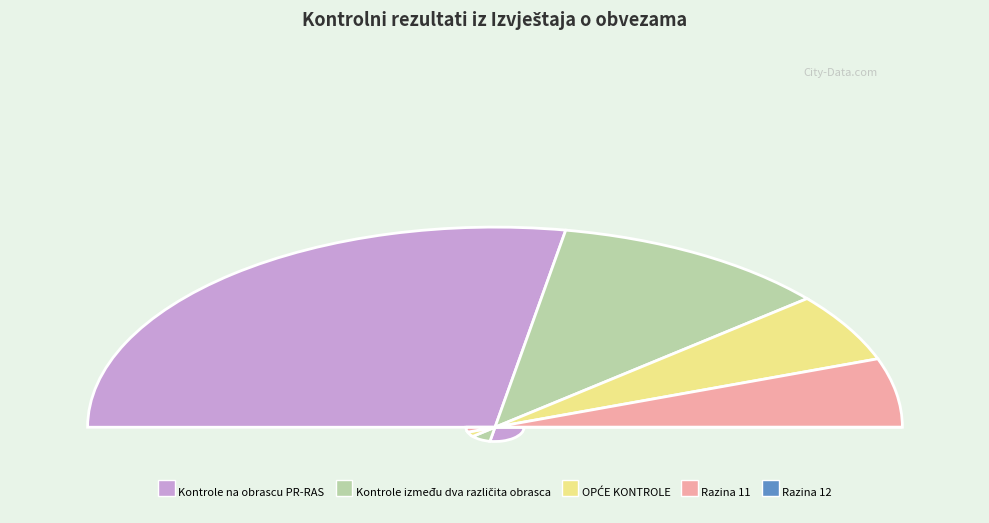

Combined, do Kontrole između dva različita obrasca and Razina 12 account for over 50%?

No